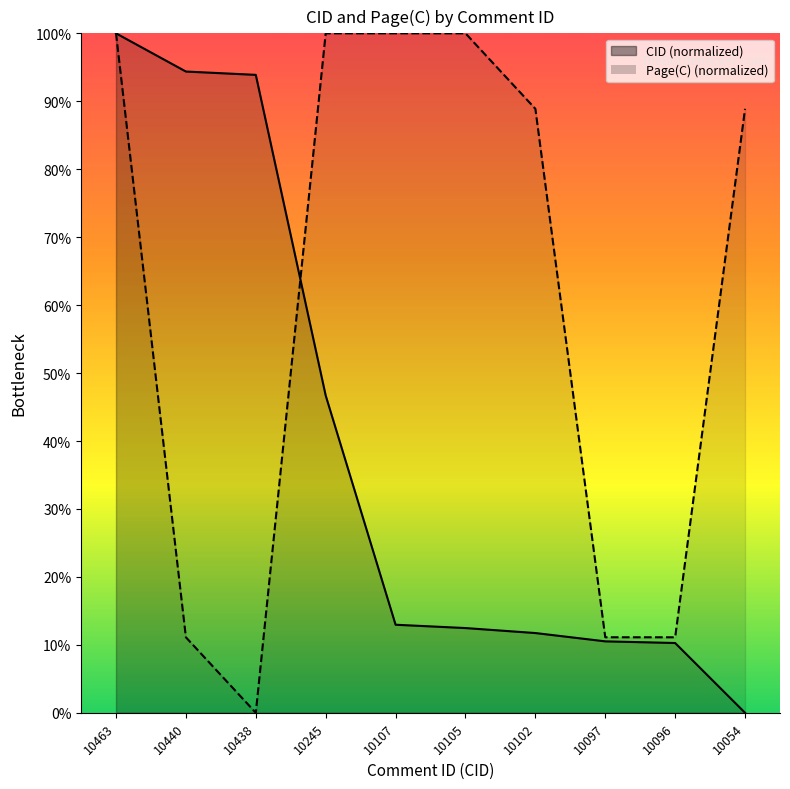

In Page(C), how many points are lower than both neighbors (excluding endpoints)?

1